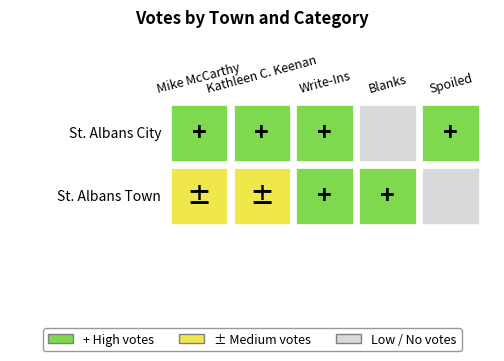

What is the sum of the St. Albans Town values at 2 and 3?

87